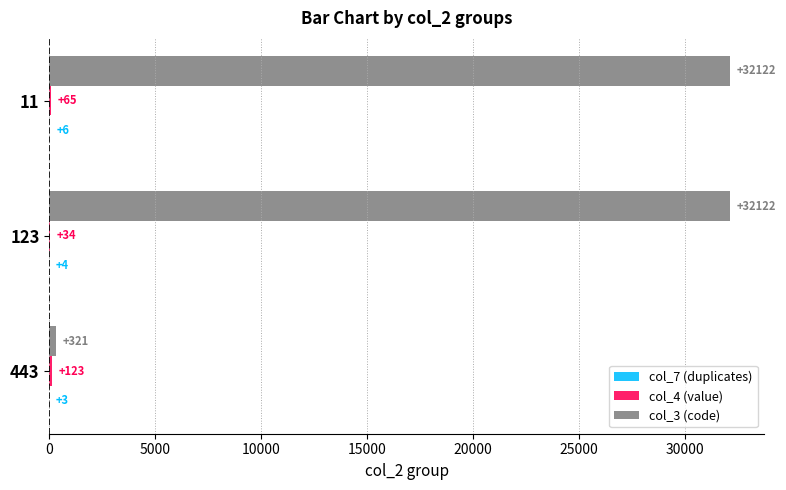

The col_3 (code) series shows 9611 at 11. True or false?

False